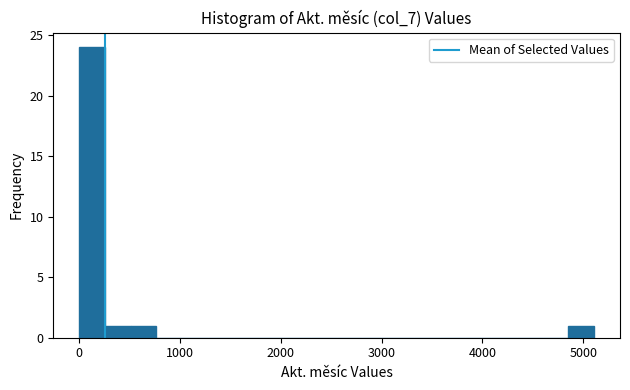

Around what value on the x-axis is the tallest bar? Give the approximate position of its centre, as read against the axis.

100